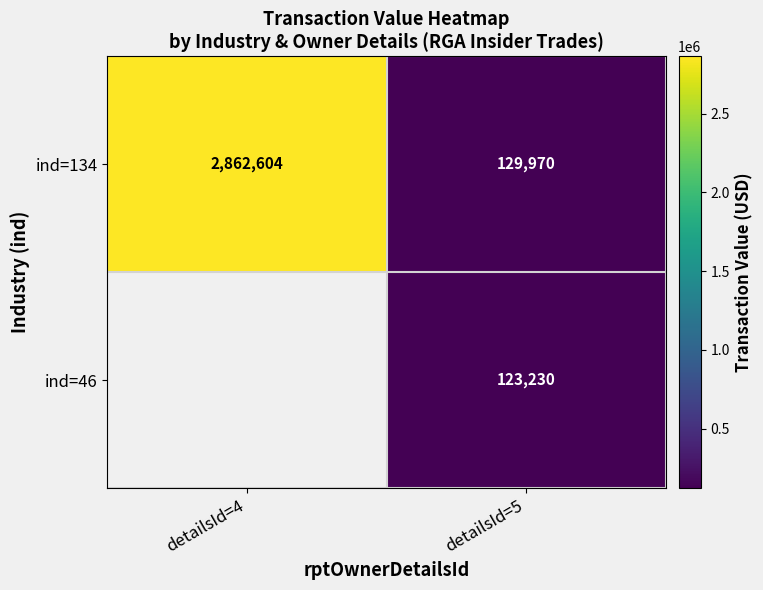

At which category does the chart reach its peak across all series?

detailsId=4